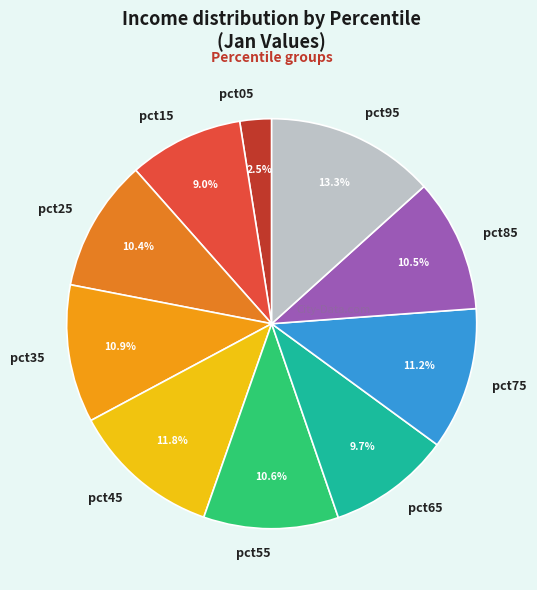

To the nearest percent, what percentage of the pie is pct15?

9%